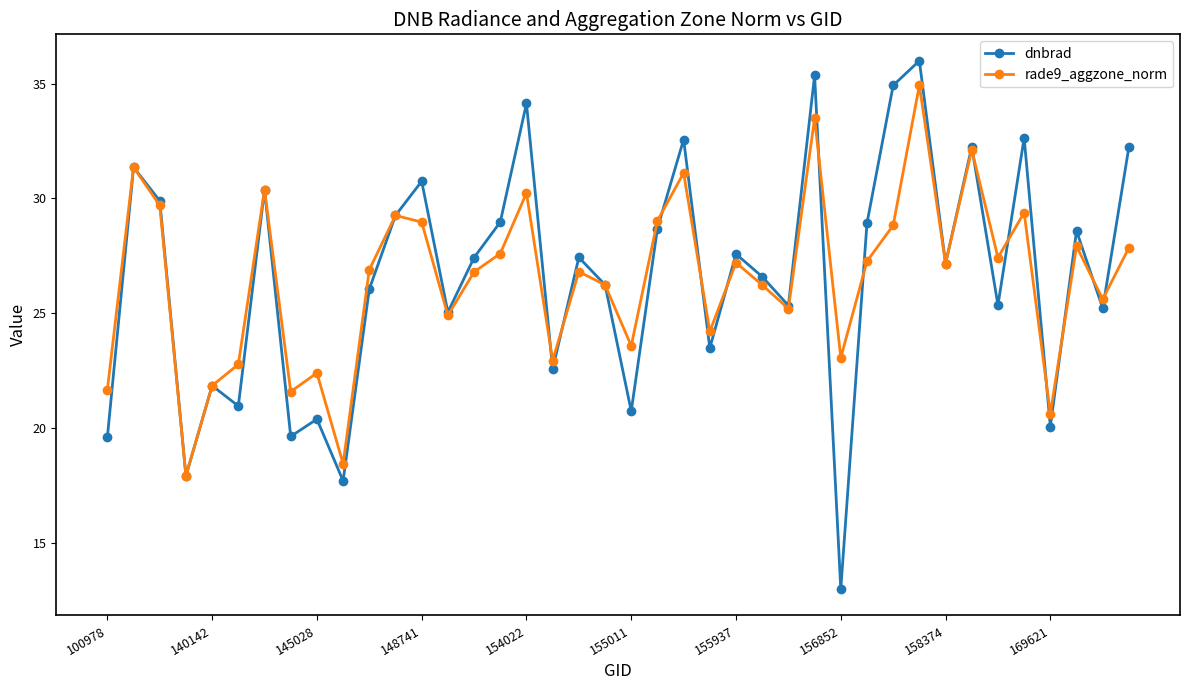

What is the maximum value for rade9_aggzone_norm?

34.9